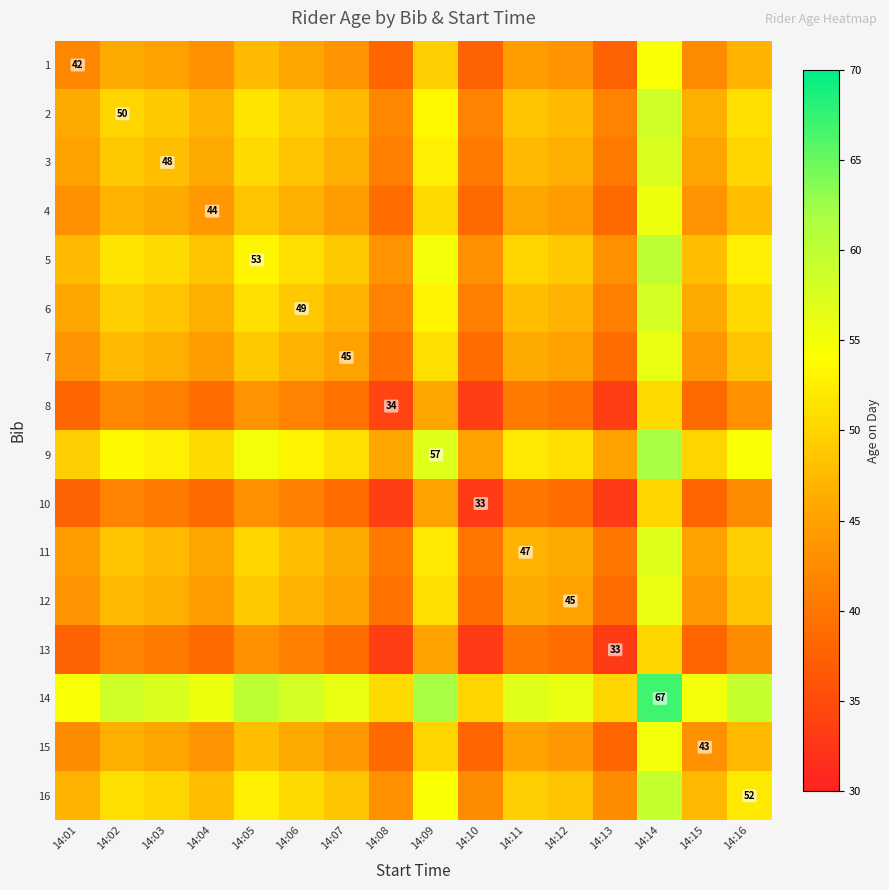

The 1 series shows 42.0 at 14:01. True or false?

True